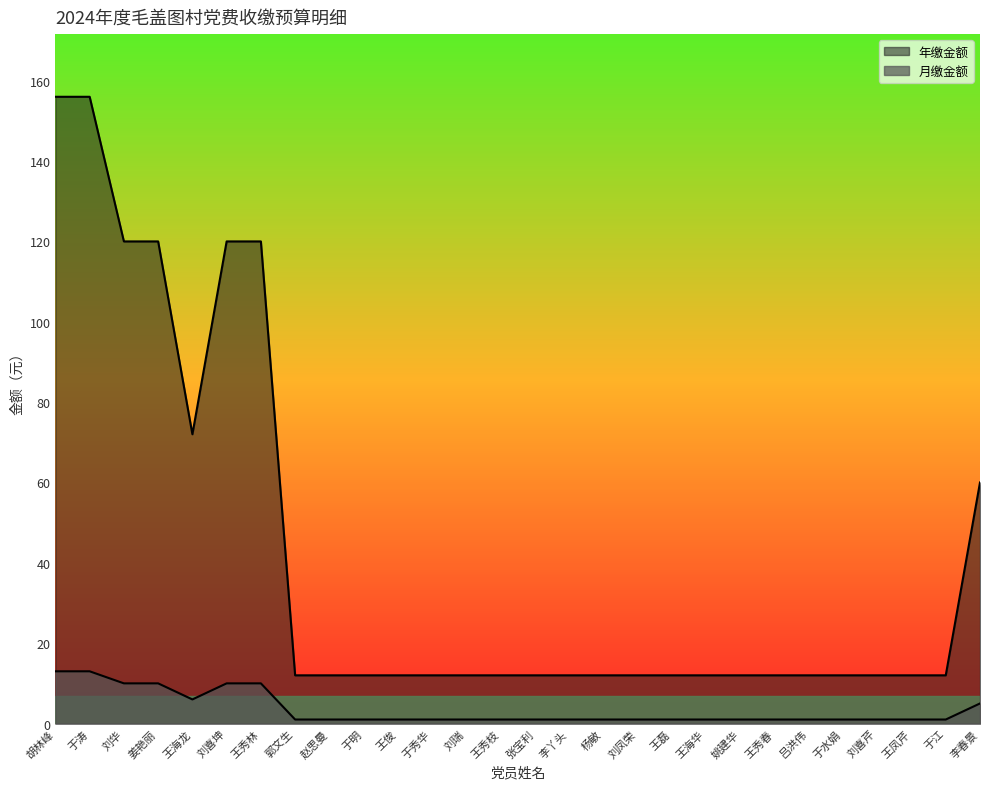

True or false: 月缴金额 and 年缴金额 cross at least once.

False